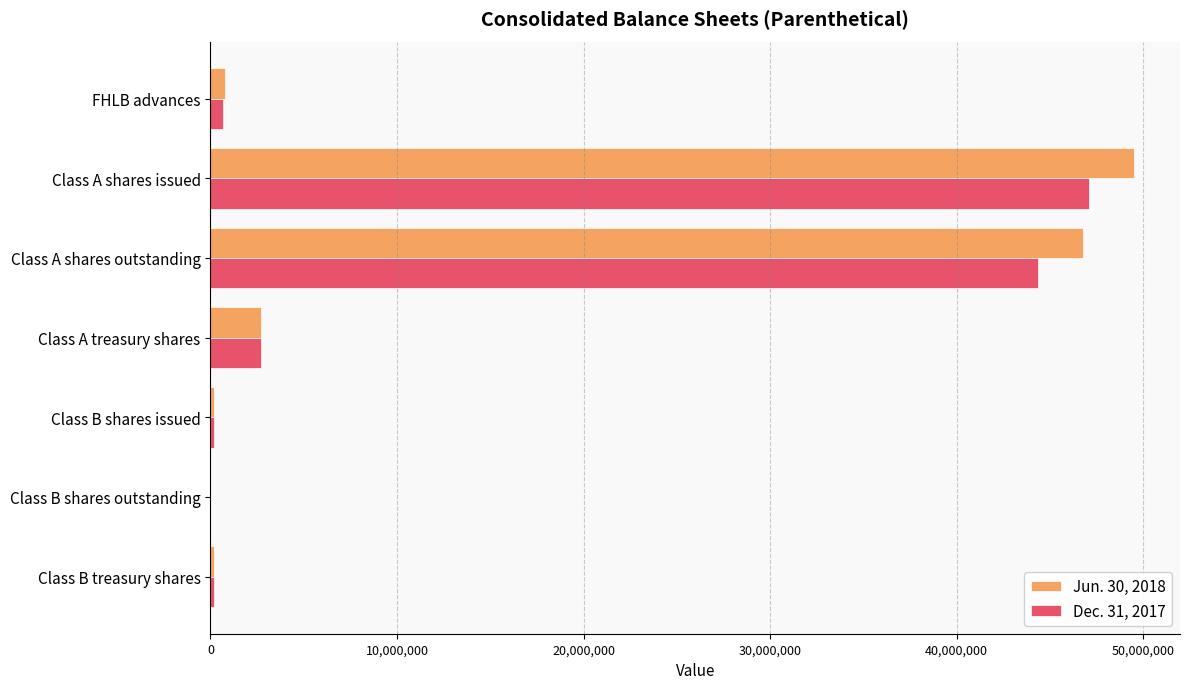

What is the maximum value for Jun. 30, 2018?

49493767